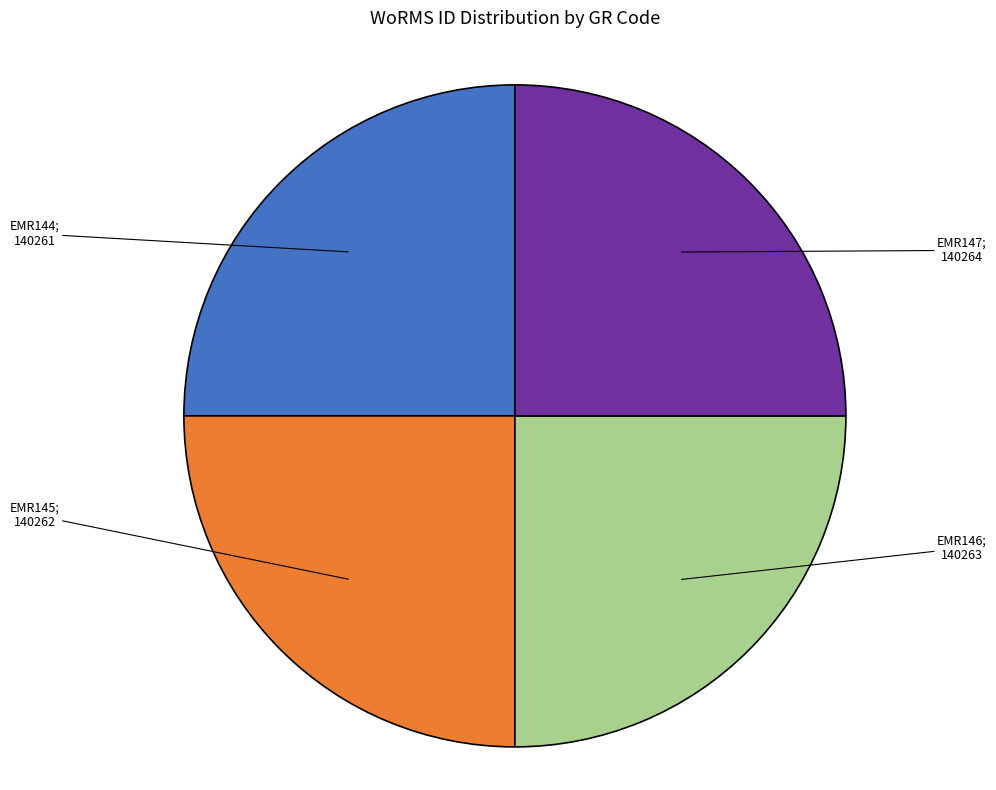

Is there any slice that represents more than half of the pie?

No